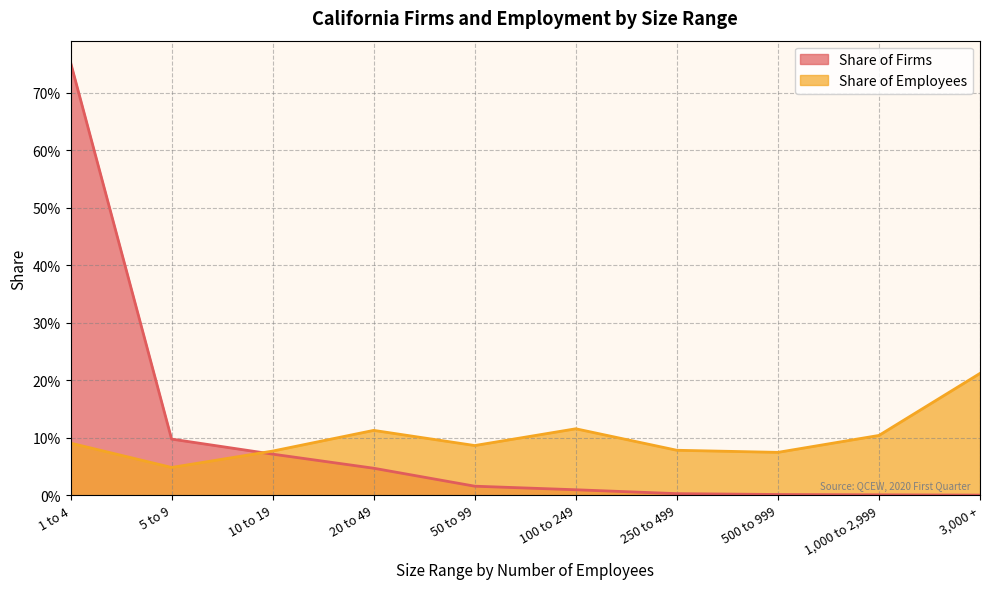

True or false: Share of Employees and Share of Firms cross at least once.

True